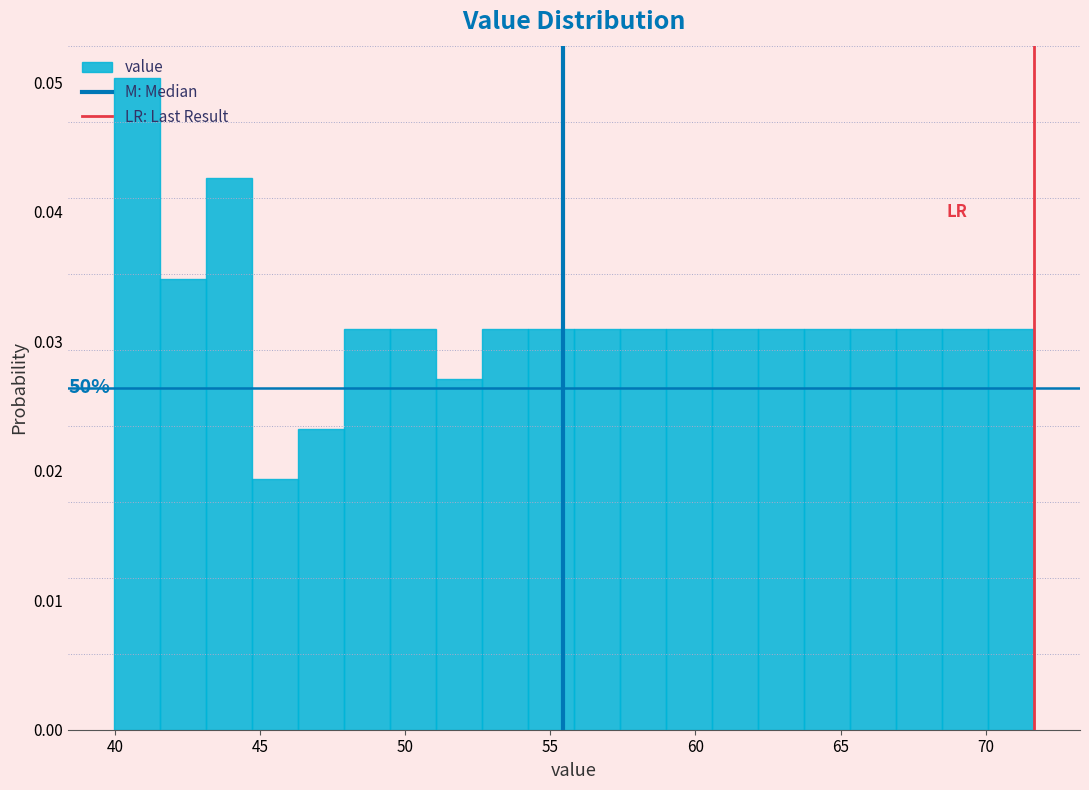

Around what value on the x-axis is the tallest bar? Give the approximate position of its centre, as read against the axis.

41.0